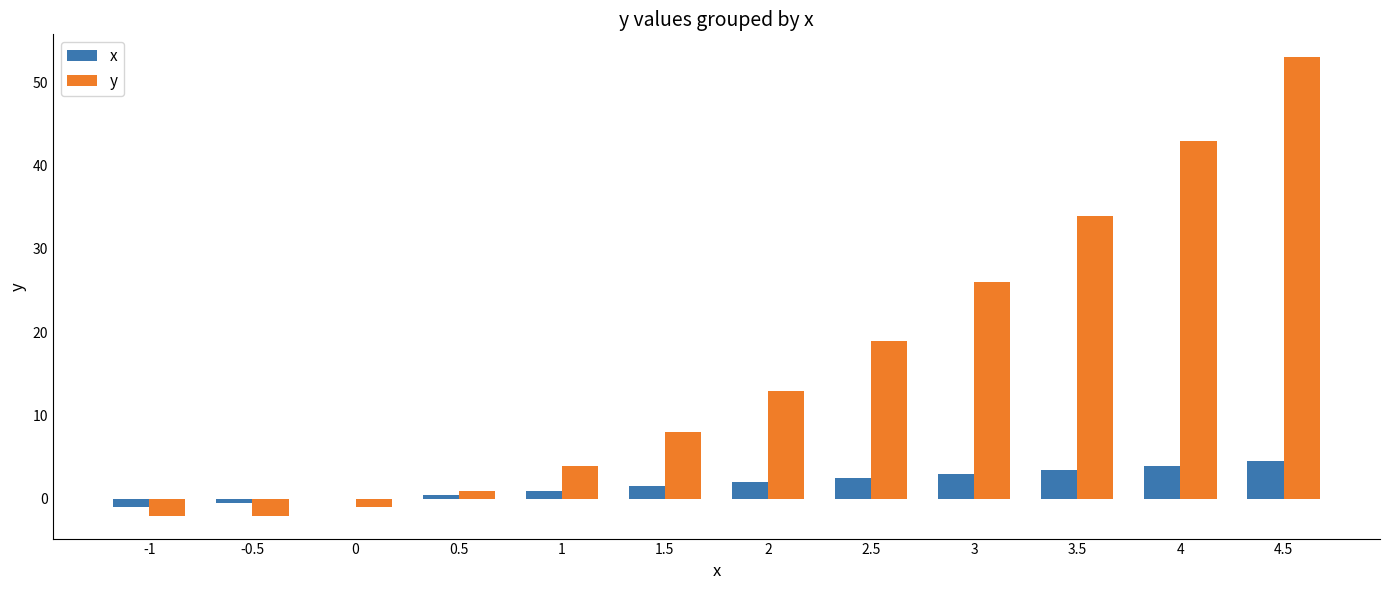

The value of y at -1 is -2.0. True or false?

True